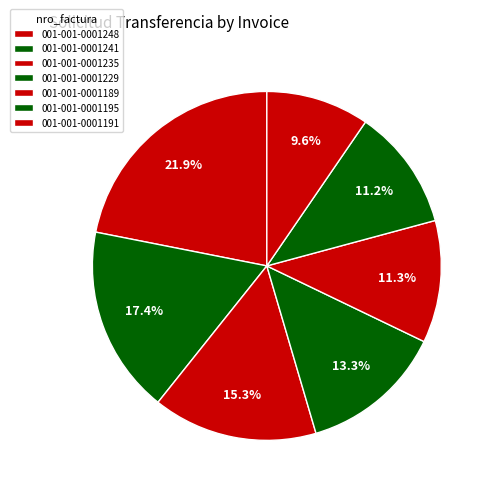

Count the number of slices in the pie.

7